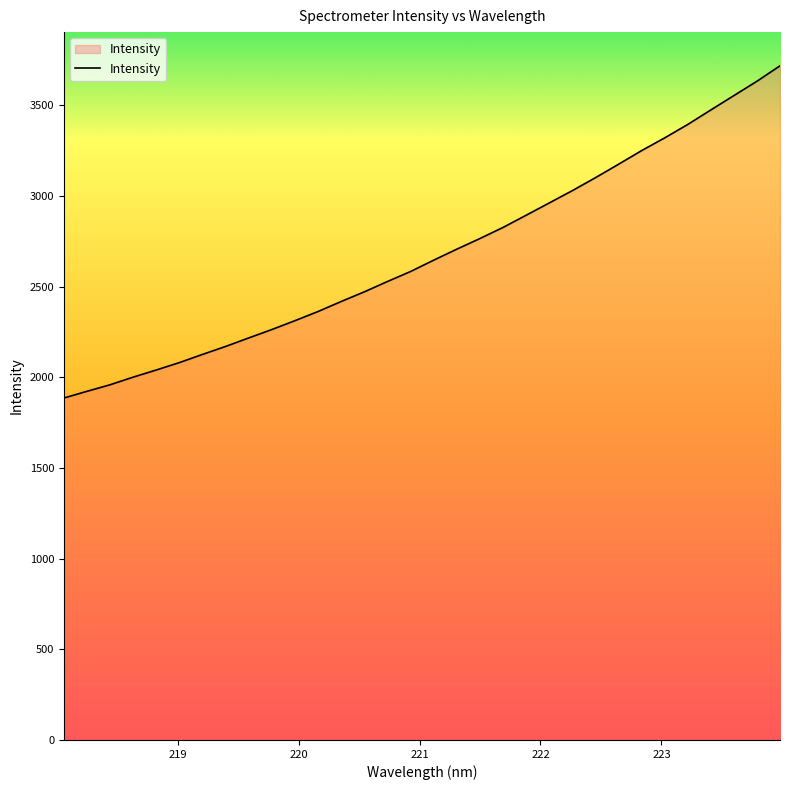

What is the minimum value shown in the chart?

1886.3